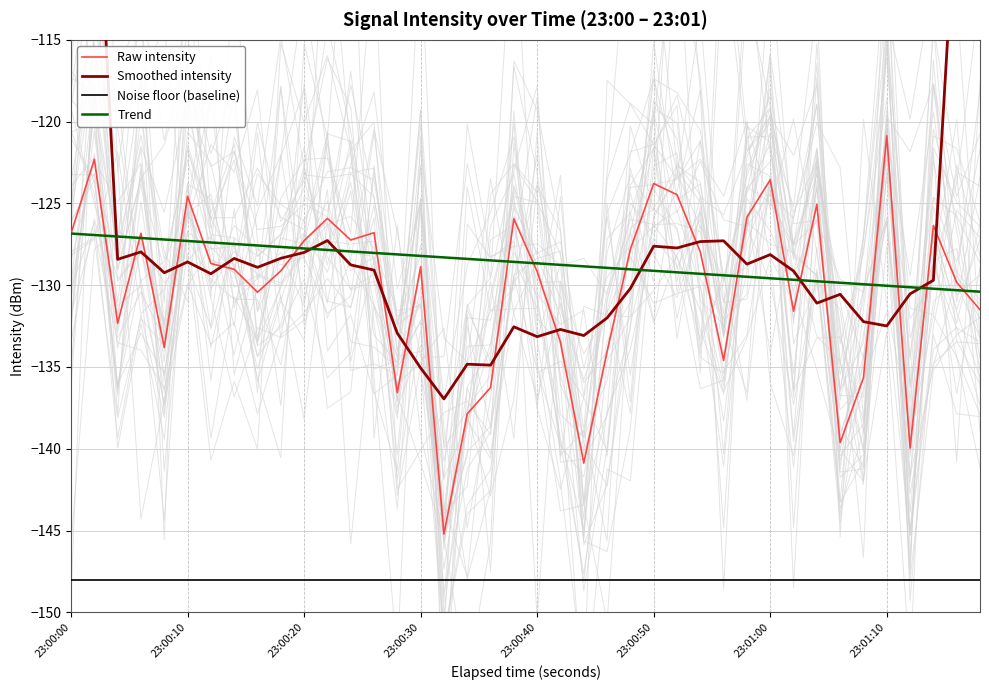

The value of Noise floor (baseline) at 23:00:10 is -148.0. True or false?

True